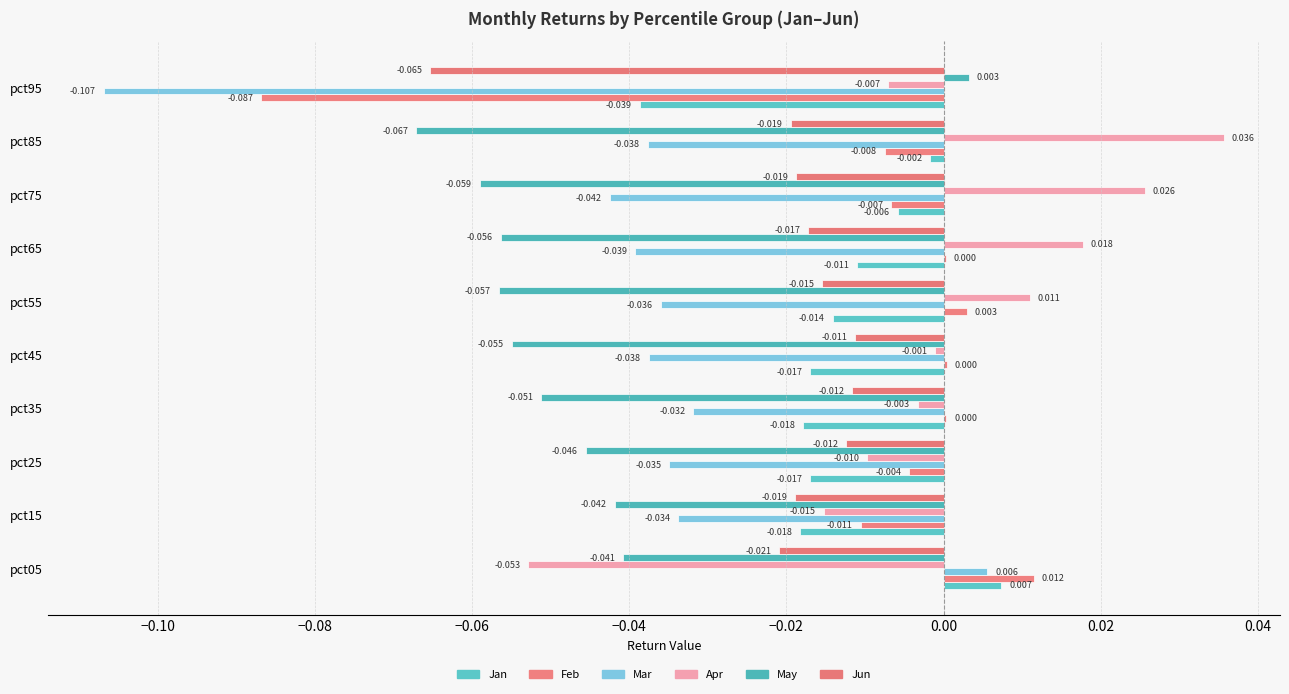

Count the number of data series in this chart.

6